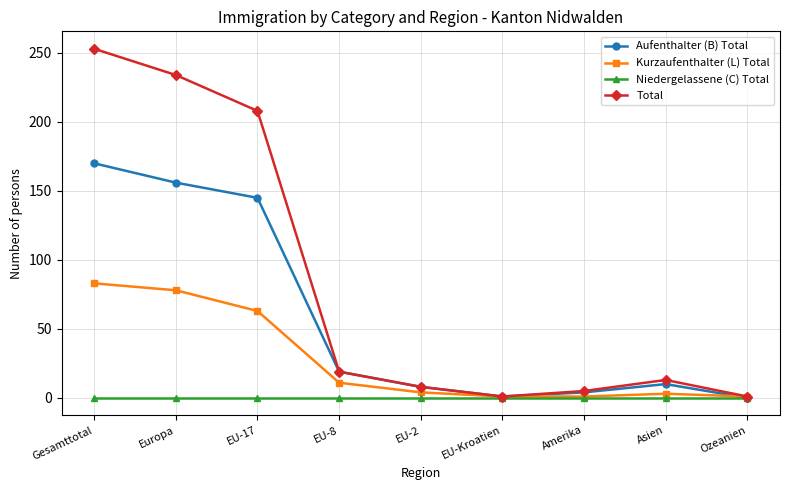

The value of Aufenthalter (B) Total at EU-17 is 69. True or false?

False